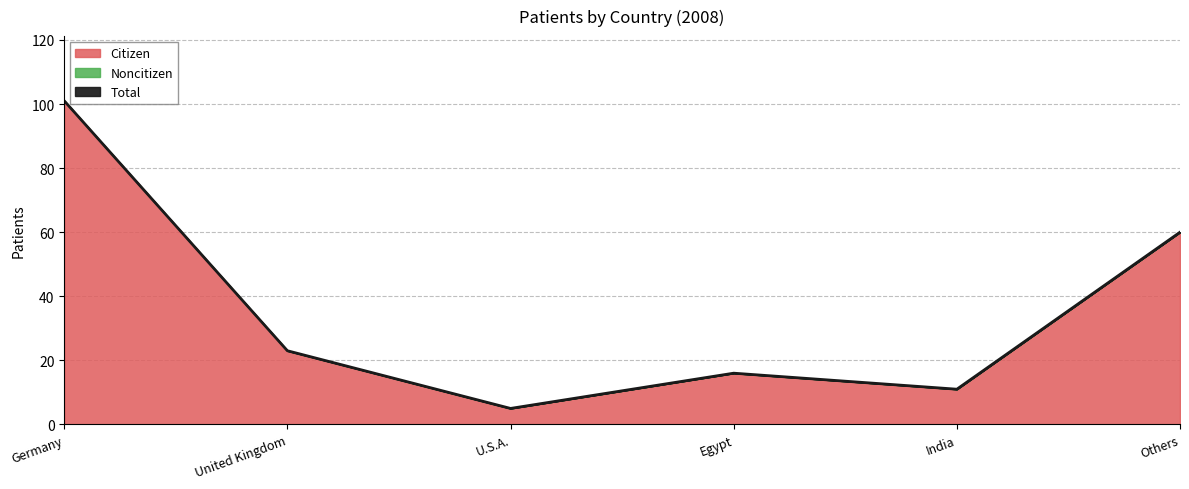

Which series has the largest total across all categories?

Citizen